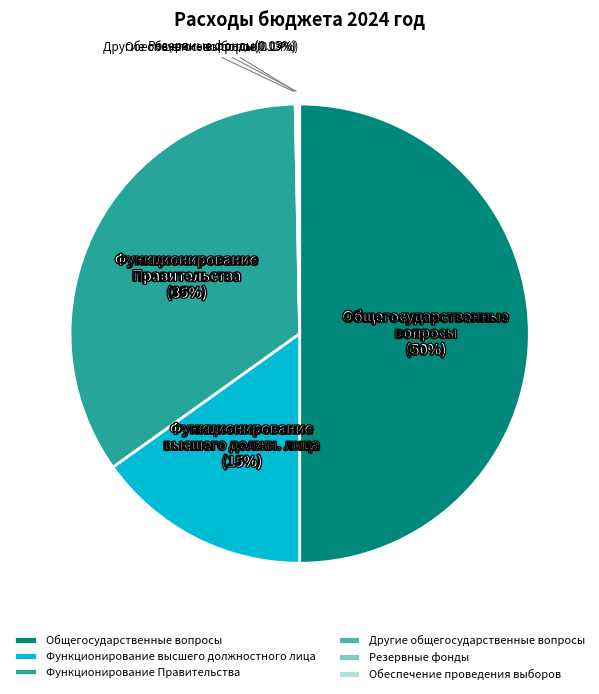

Is Функционирование Правительства the majority of the pie?

No